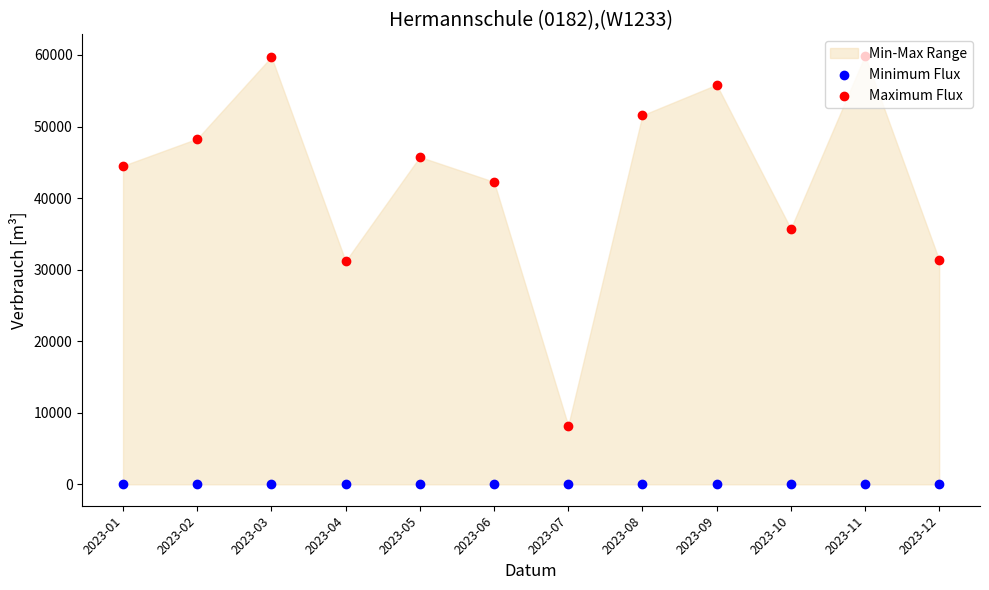

At how many categories does at least one series exceed 6284?

12